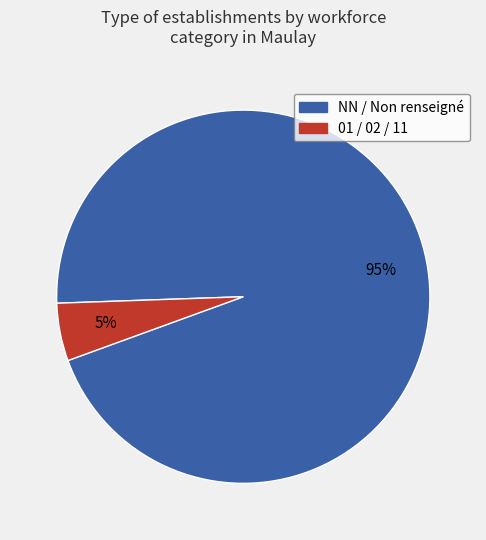

How many segments does this pie chart have?

2